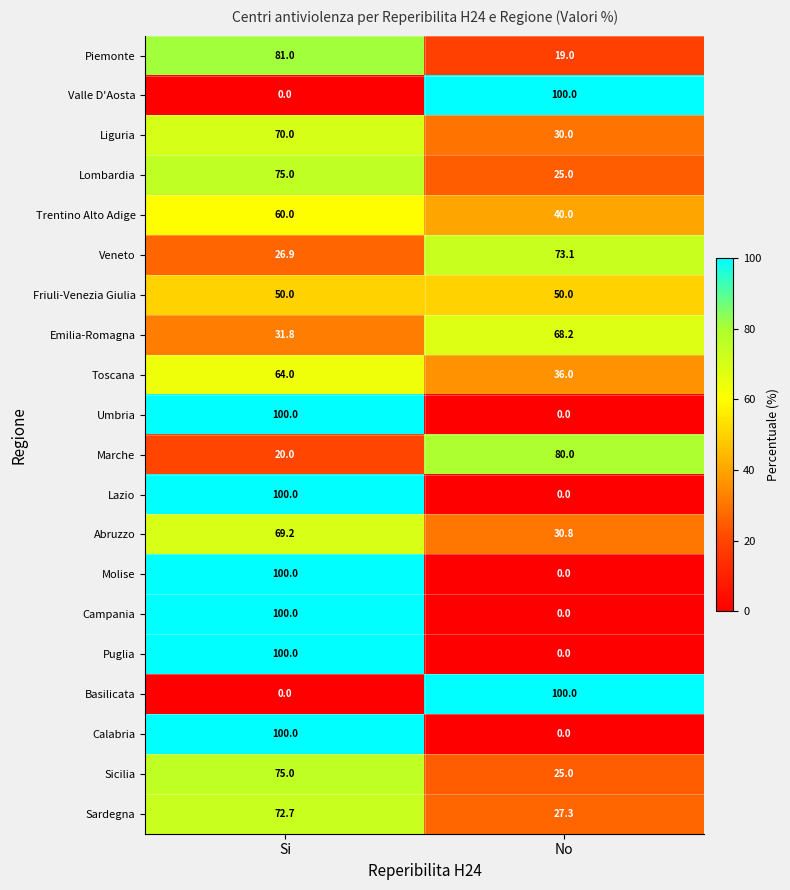

Which category has the highest value in the Sardegna series?

Si